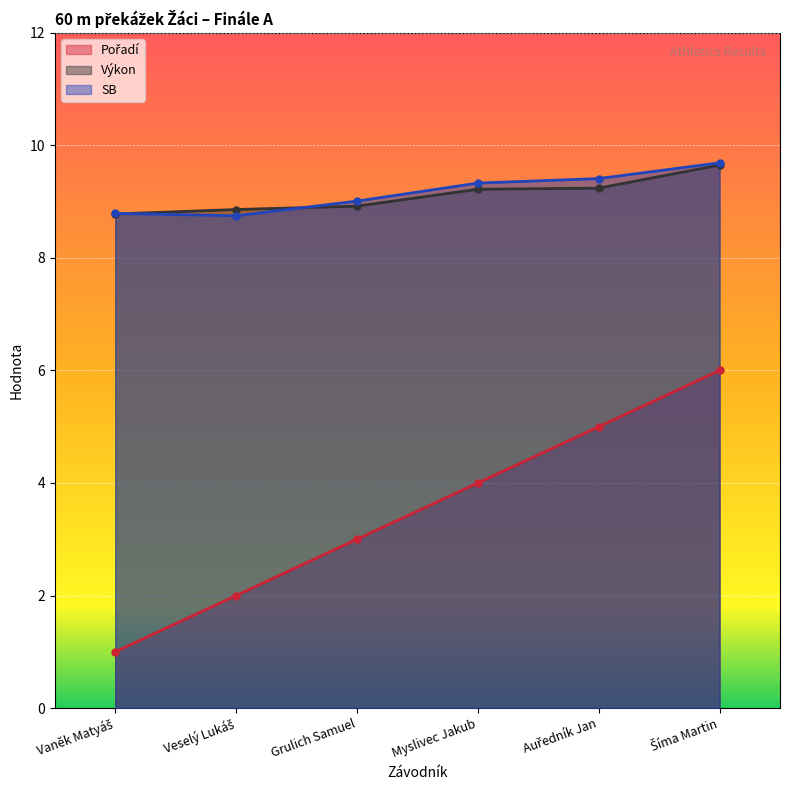

What is the difference between the highest and lowest values at Šíma Martin?

3.7